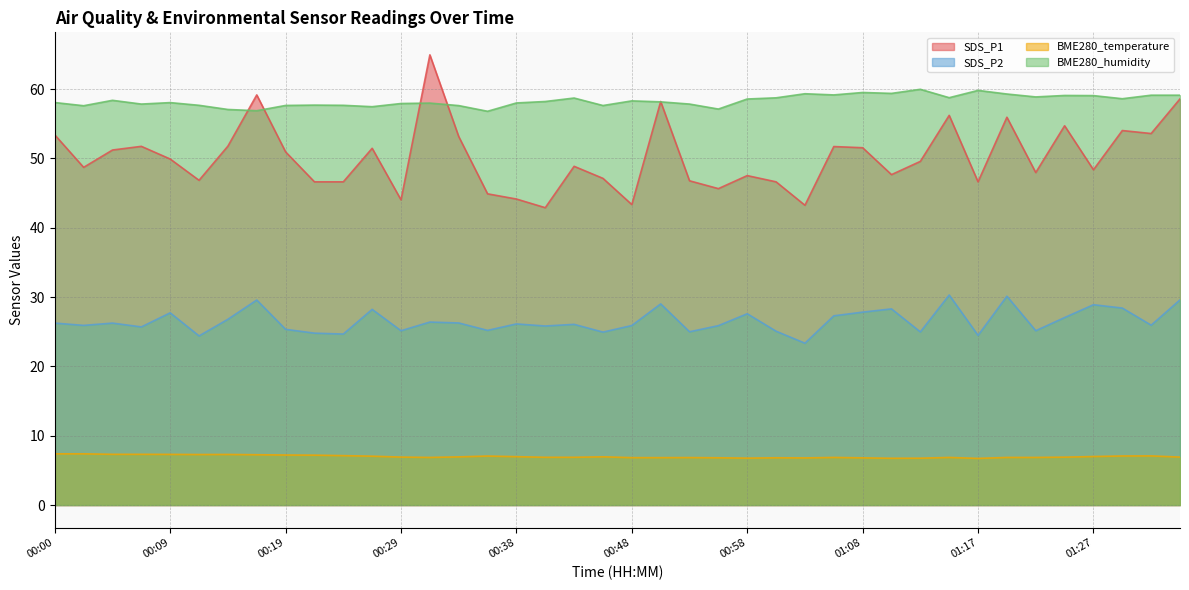

Which series has the widest spread of values?

SDS_P1